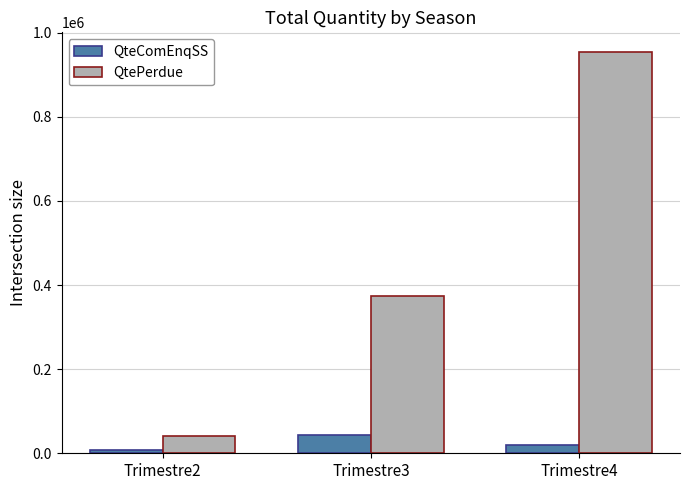

What is the difference between the highest and lowest values at Trimestre2?

32167.6